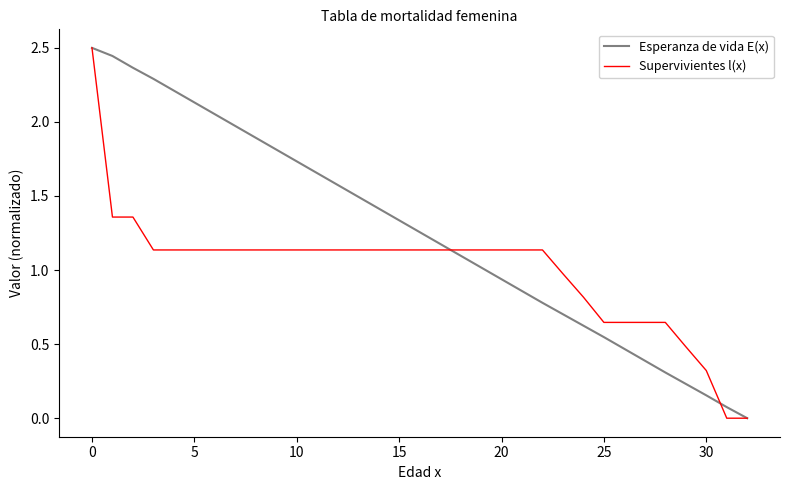

What is the sum of all Esperanza de vida E(x) values?

41.5